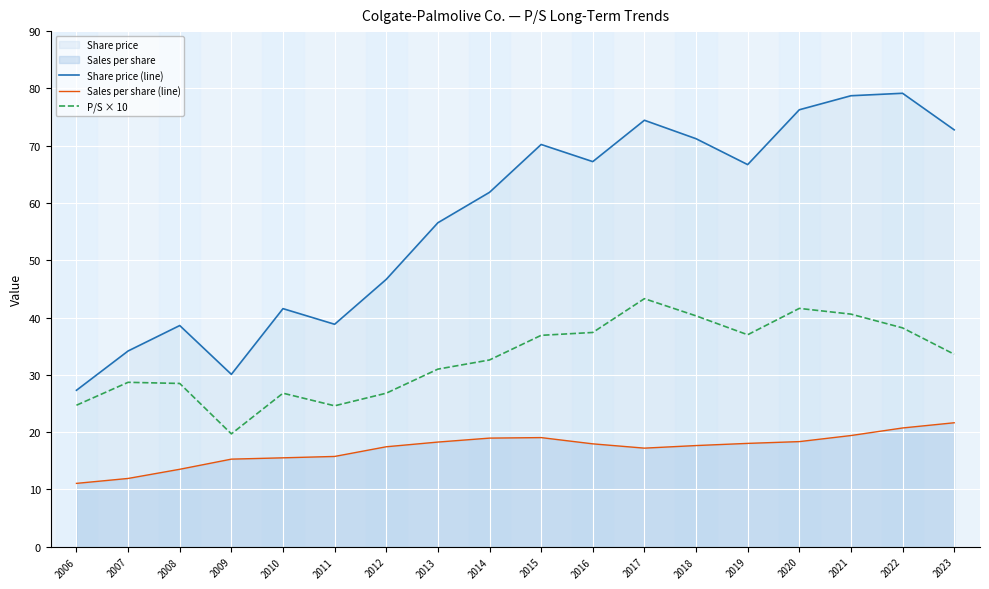

Reading left to right, what are all the values shown in this chart?

Share price (line): 2006=27.3	2007=34.2	2008=38.6	2009=30.1	2010=41.6	2011=38.8	2012=46.7	2013=56.5	2014=61.9	2015=70.2	2016=67.2	2017=74.4	2018=71.2	2019=66.7	2020=76.3	2021=78.7	2022=79.2	2023=72.8
Sales per share (line): 2006=11.1	2007=11.9	2008=13.5	2009=15.3	2010=15.5	2011=15.8	2012=17.4	2013=18.3	2014=19.0	2015=19.1	2016=18.0	2017=17.2	2018=17.7	2019=18.0	2020=18.4	2021=19.4	2022=20.7	2023=21.6
P/S × 10: 2006=24.7	2007=28.7	2008=28.5	2009=19.7	2010=26.8	2011=24.6	2012=26.8	2013=31.0	2014=32.6	2015=36.9	2016=37.4	2017=43.3	2018=40.3	2019=37.0	2020=41.6	2021=40.6	2022=38.2	2023=33.6